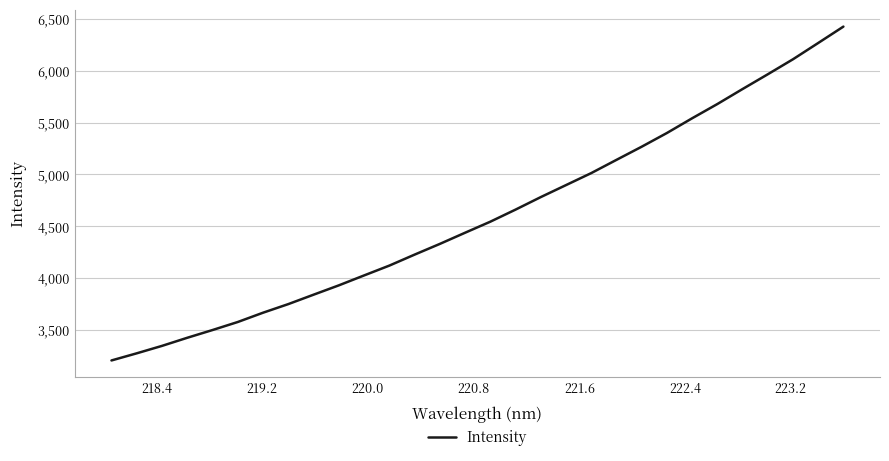

What is the difference between the maximum and minimum values?

3217.5